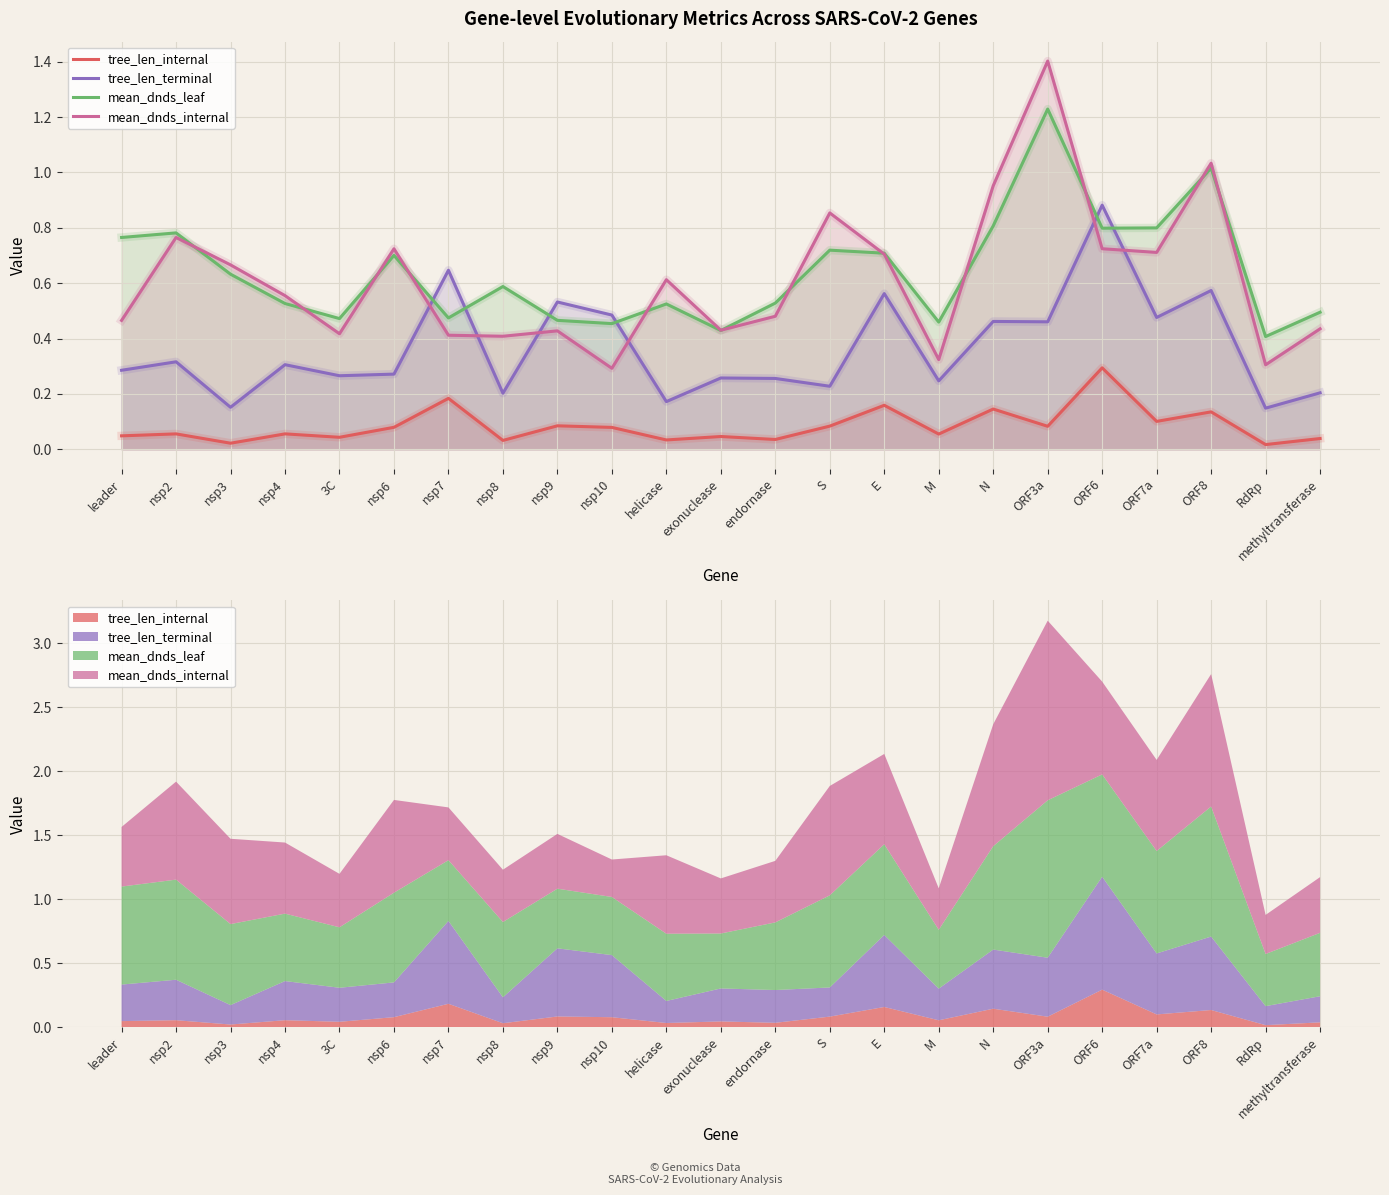

What value does the tree_len_terminal series have at nsp2?

0.3